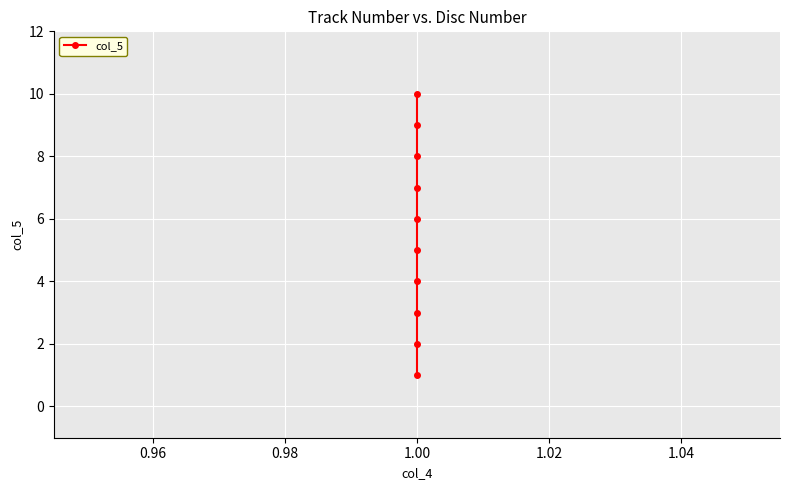

Between 1.06 and 0.94, which is larger?

1.06